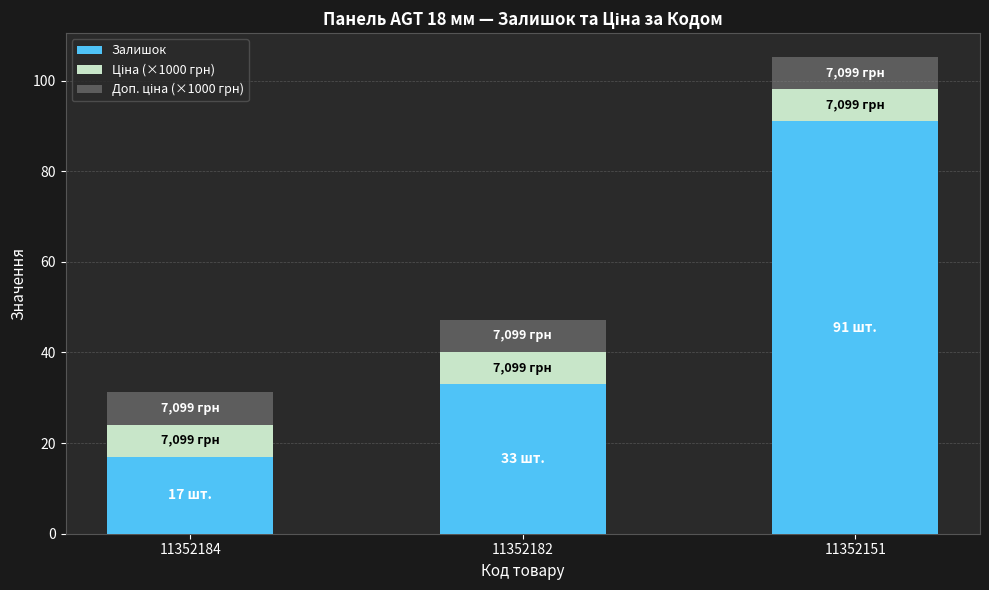

Reading right to left, what are the values for Залишок?

11352151=91.0	11352182=33.0	11352184=17.0